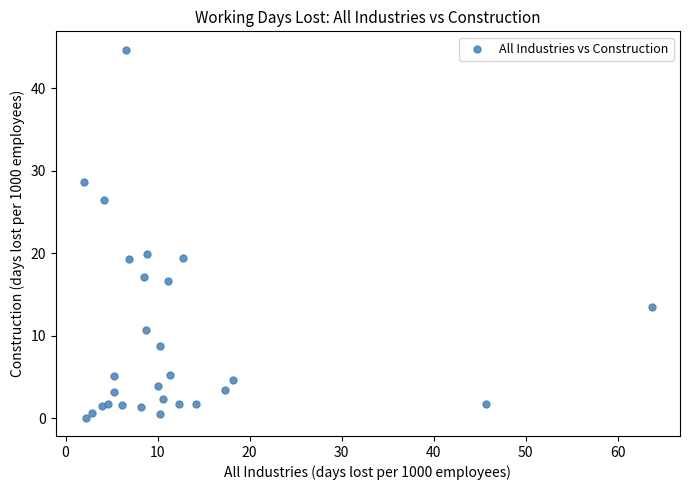

What Y value in the scatter plot is closest to 22?

19.9